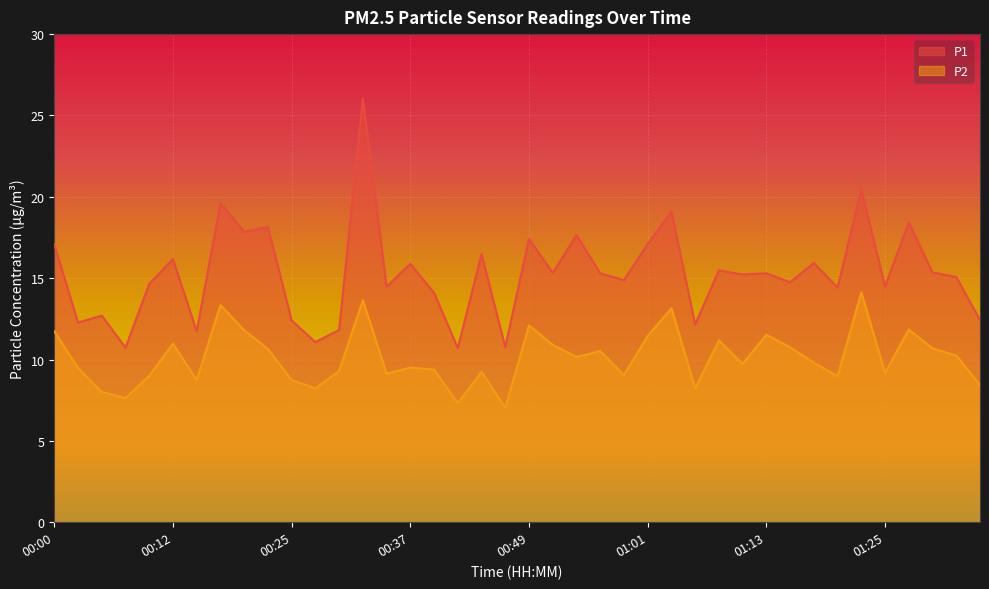

Which series changed the most between 01:01 and 01:16?

P1